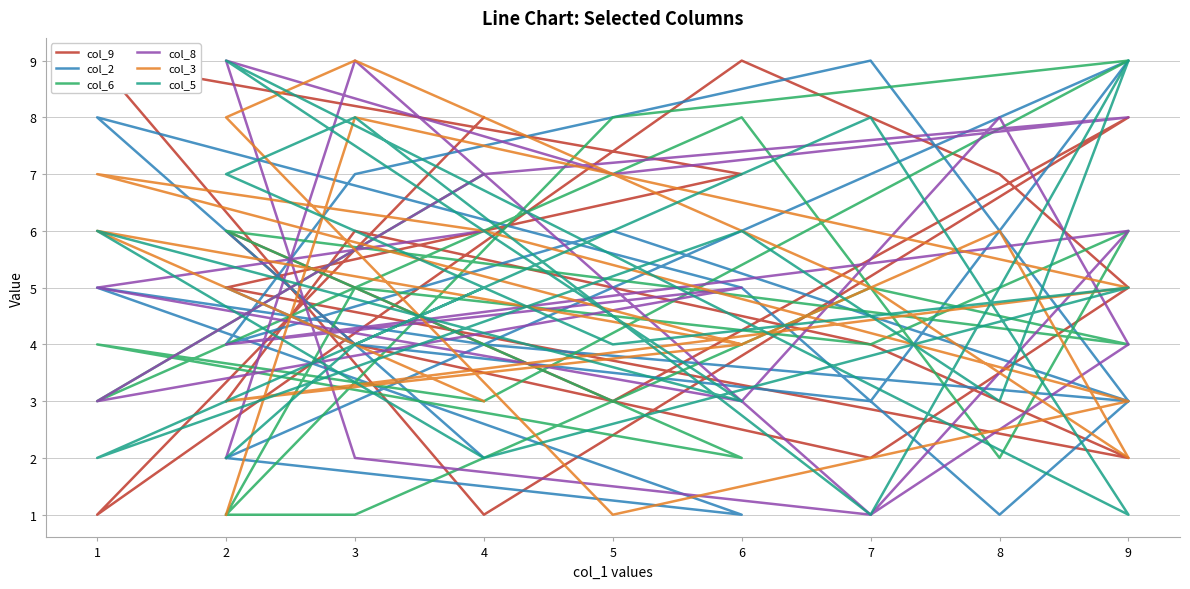

At which category is the sum across all series the highest?

8